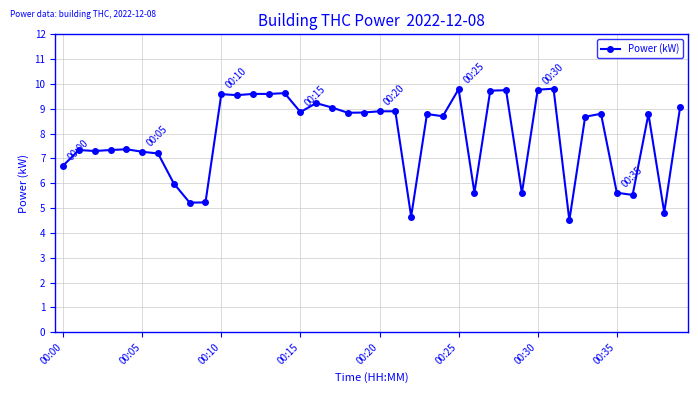

What is the minimum value shown in the chart?

4.5